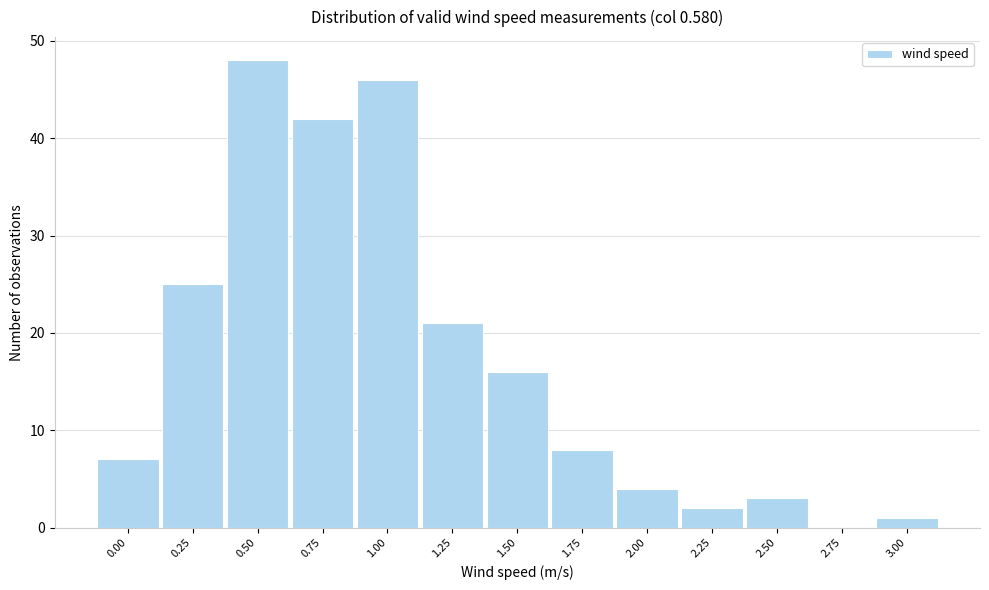

Reading left to right, list all the values displayed in this chart.

0.00=7	0.25=25	0.50=48	0.75=42	1.00=46	1.25=21	1.50=16	1.75=8	2.00=4	2.25=2	2.50=3	2.75=0	3.00=1